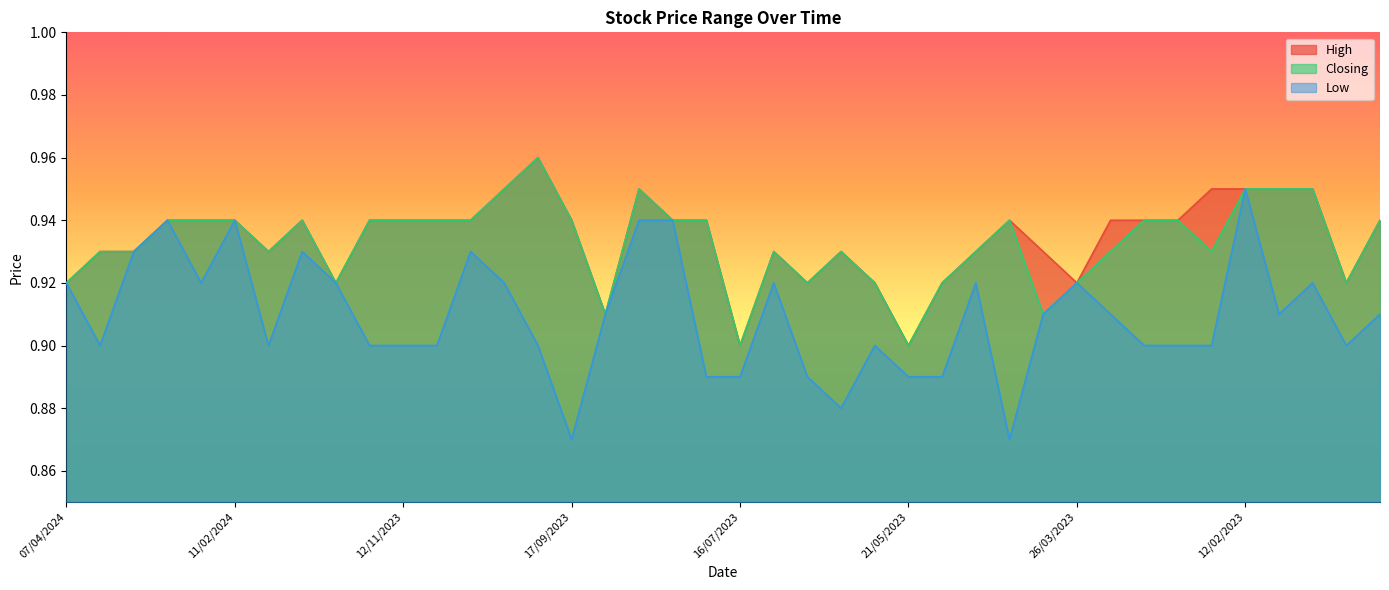

True or false: High and Low intersect in this chart.

False